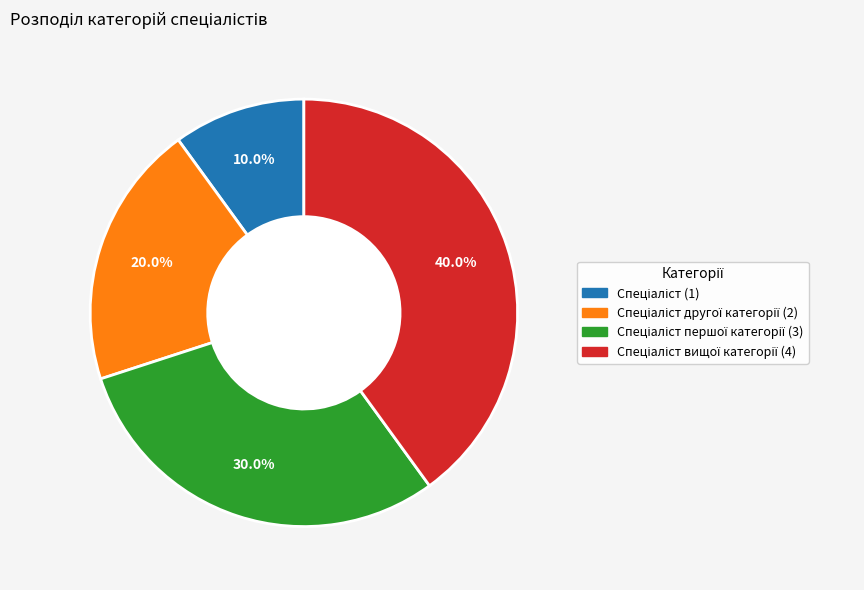

How many slices are in this pie chart?

4